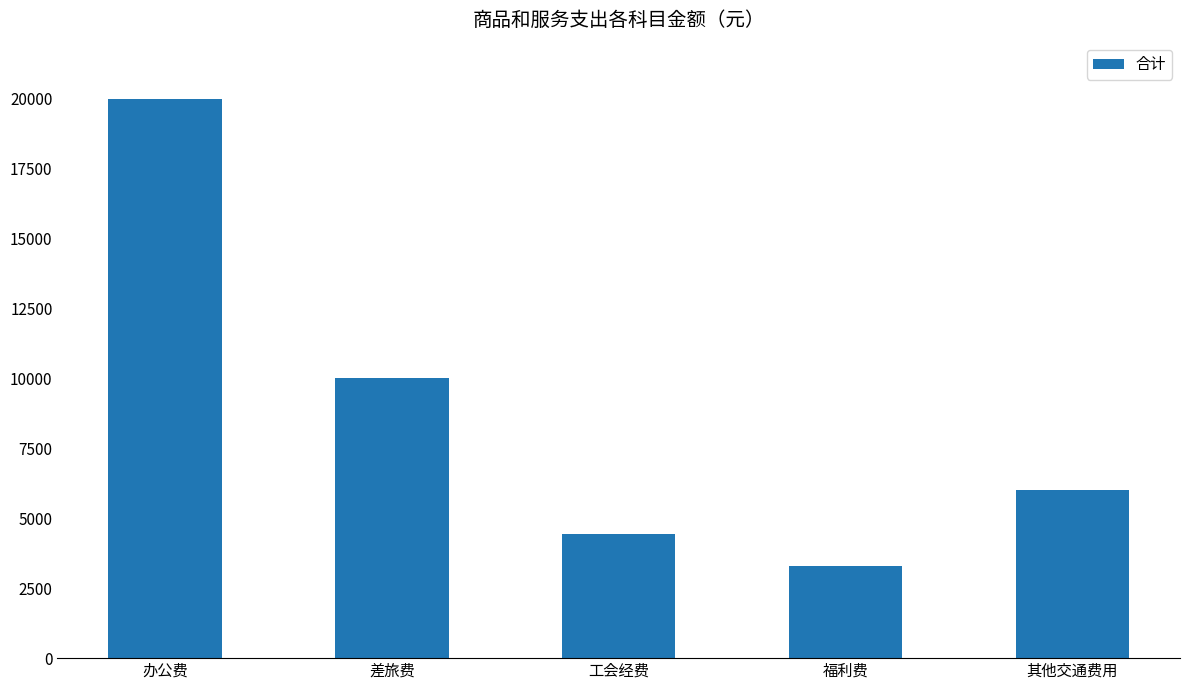

Approximately how many times larger is the value at 工会经费 compared to 其他交通费用?

0.7